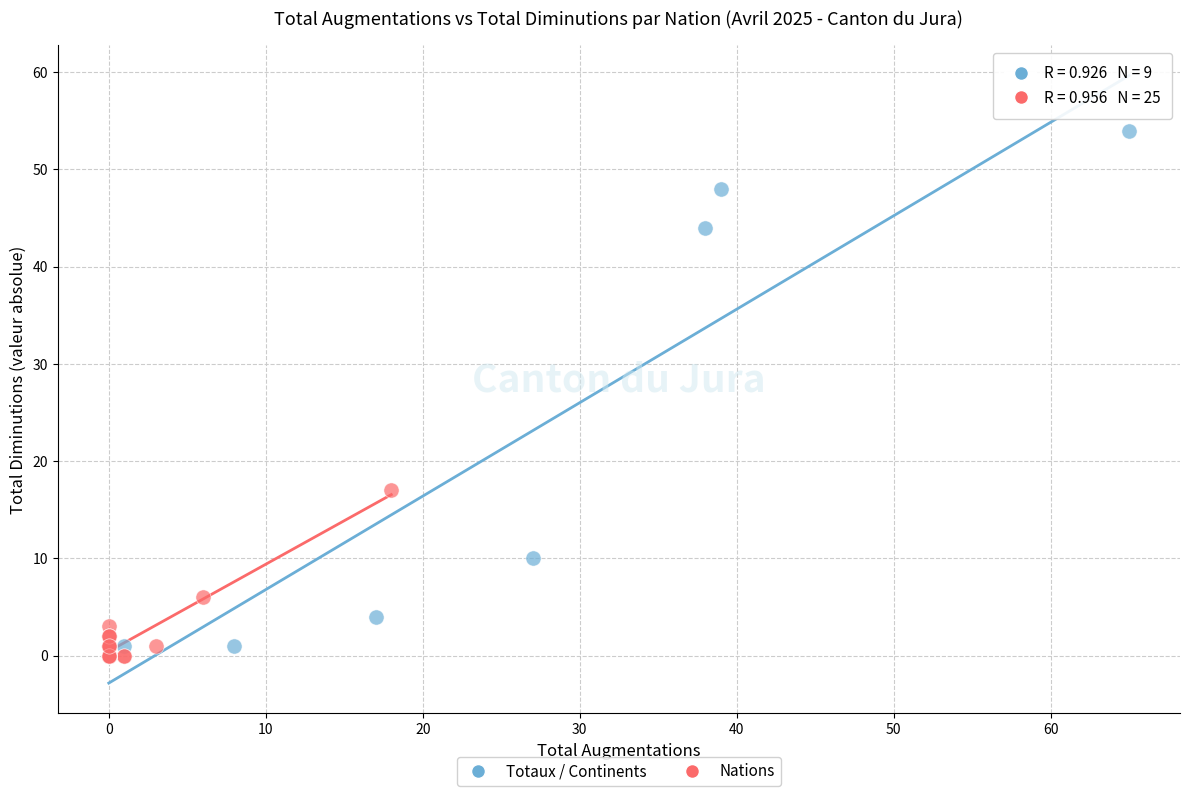

Which series reaches the maximum Y coordinate?

Totaux / Continents